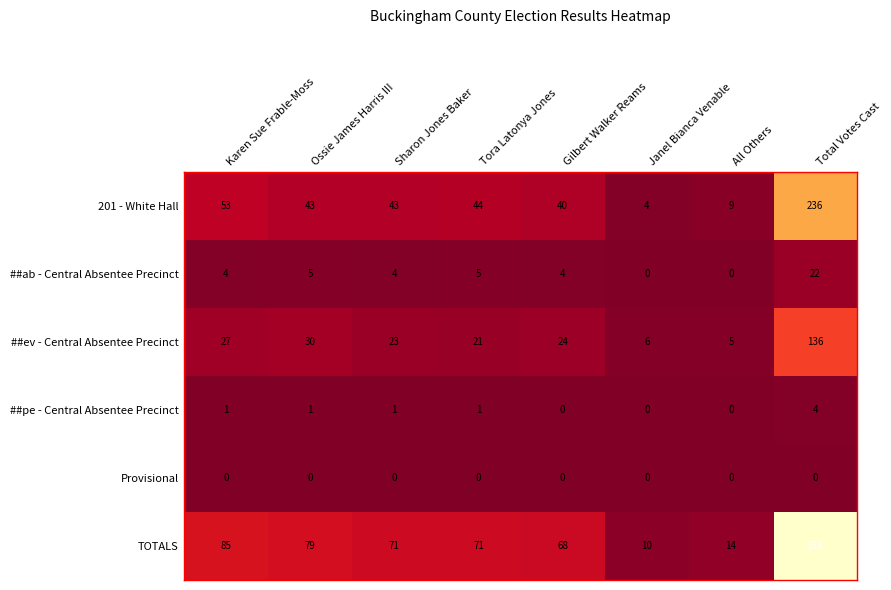

What is the total value across all series at Sharon Jones Baker?

142